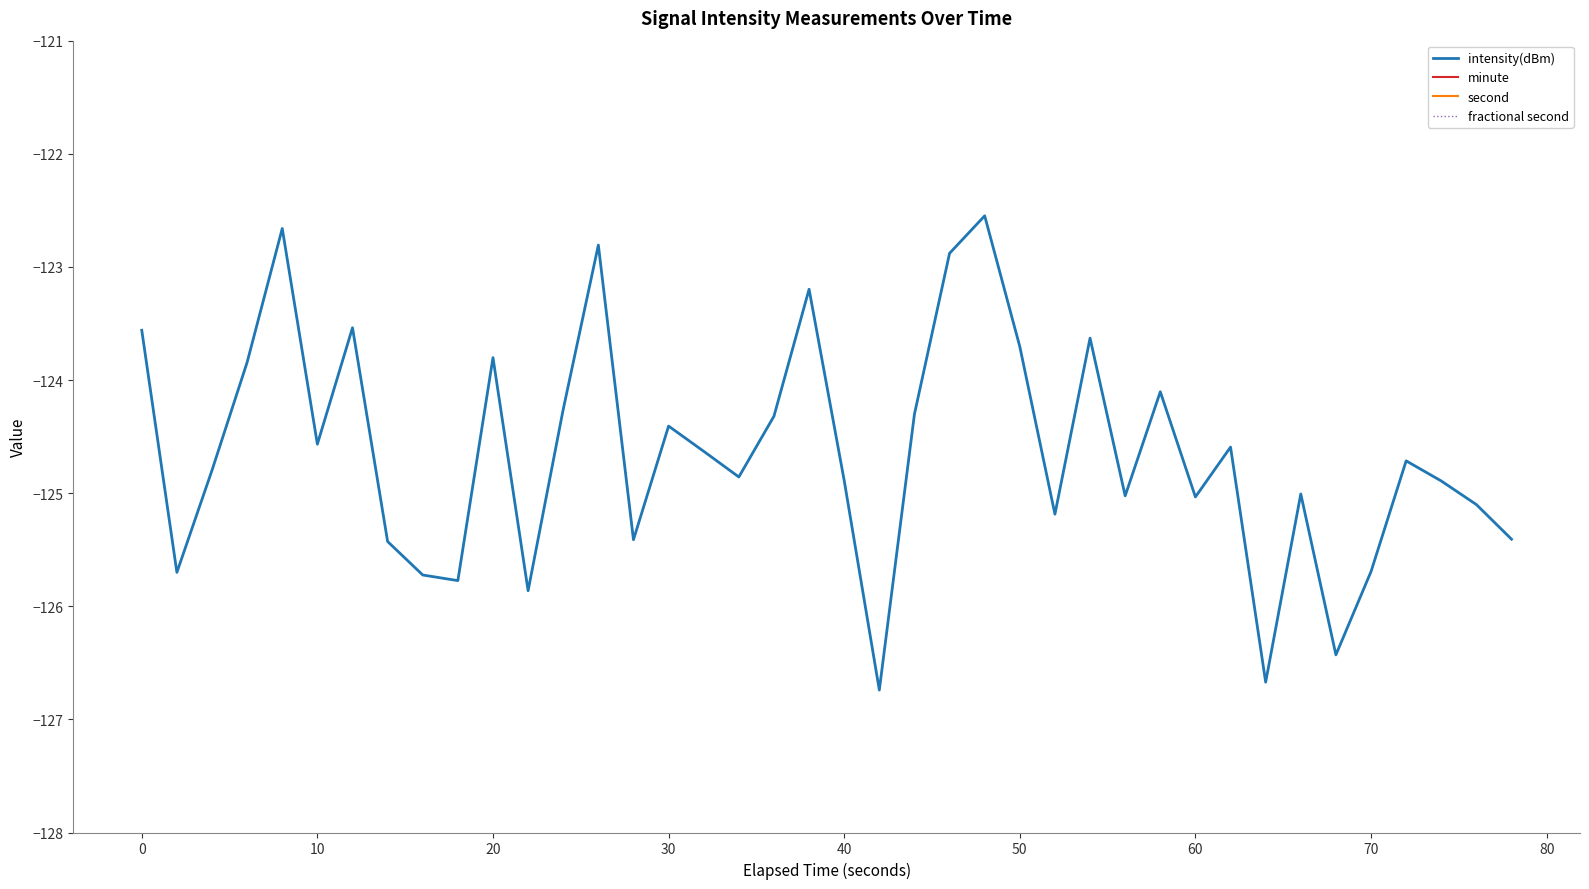

What is the maximum value for intensity(dBm)?

-122.5